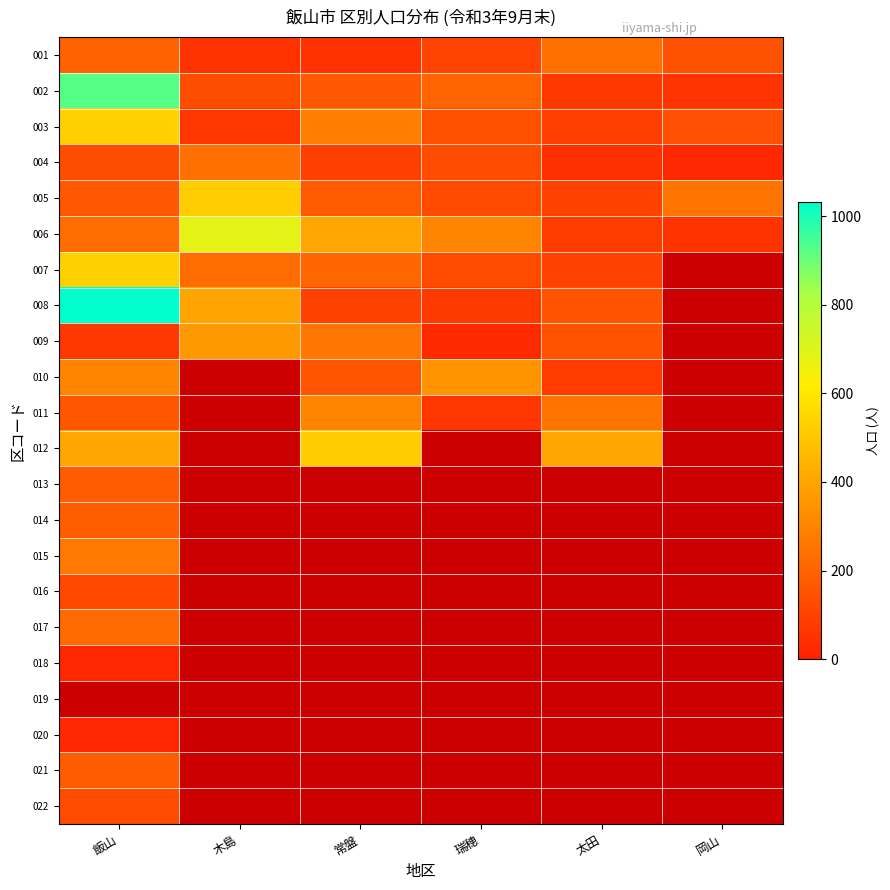

Rank the categories by 015 value from highest to lowest.

飯山, 木島, 常盤, 瑞穂, 太田, 岡山